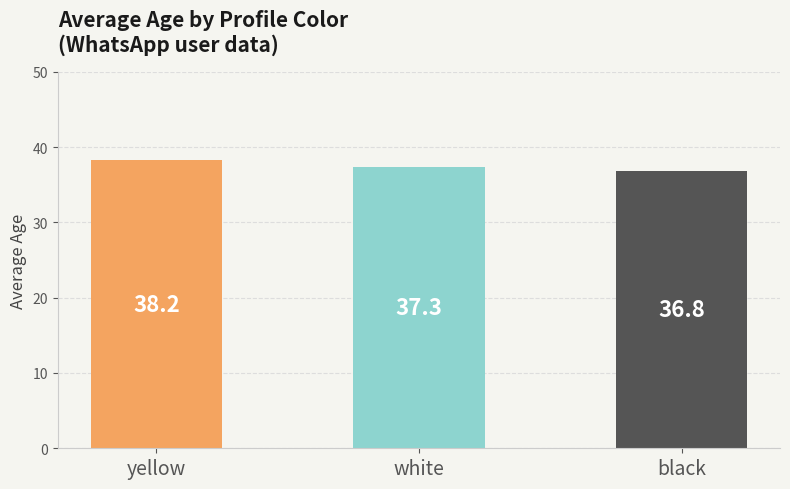

What is the label of the 1st bar from the right?

black